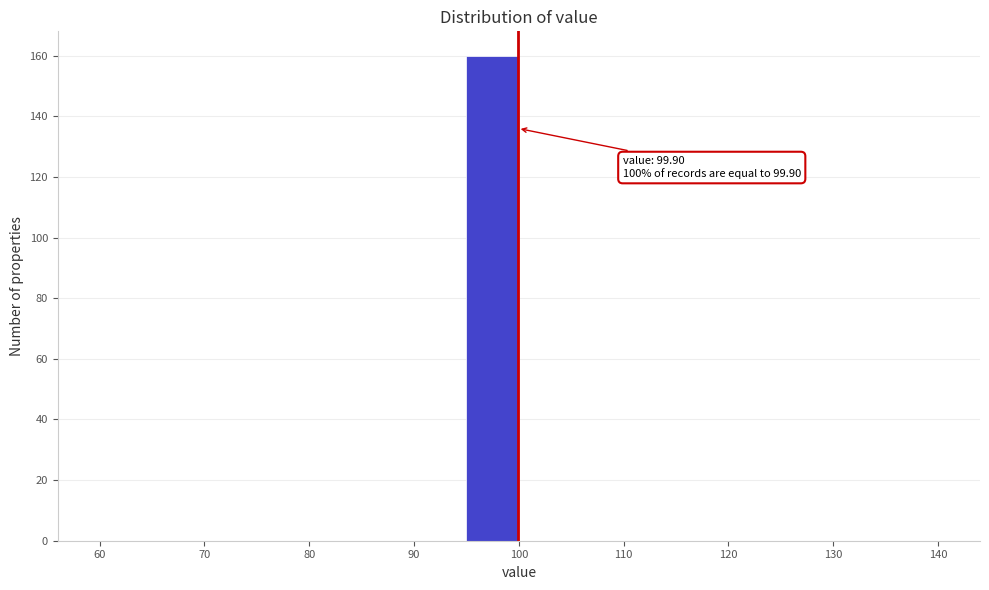

Over which range of the x-axis is the bar tallest?

95 to 100